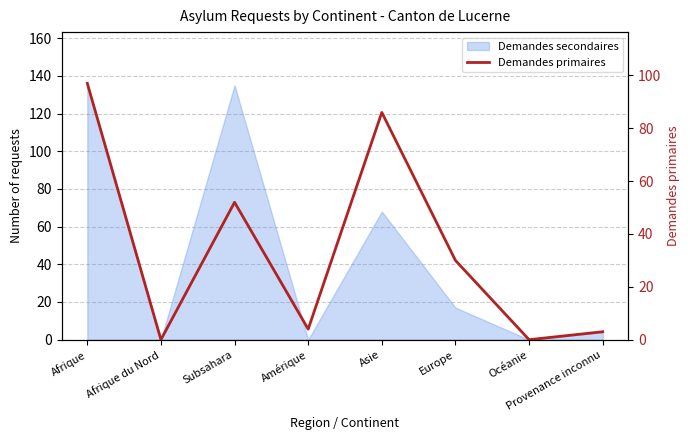

What is the sum of all values?

272